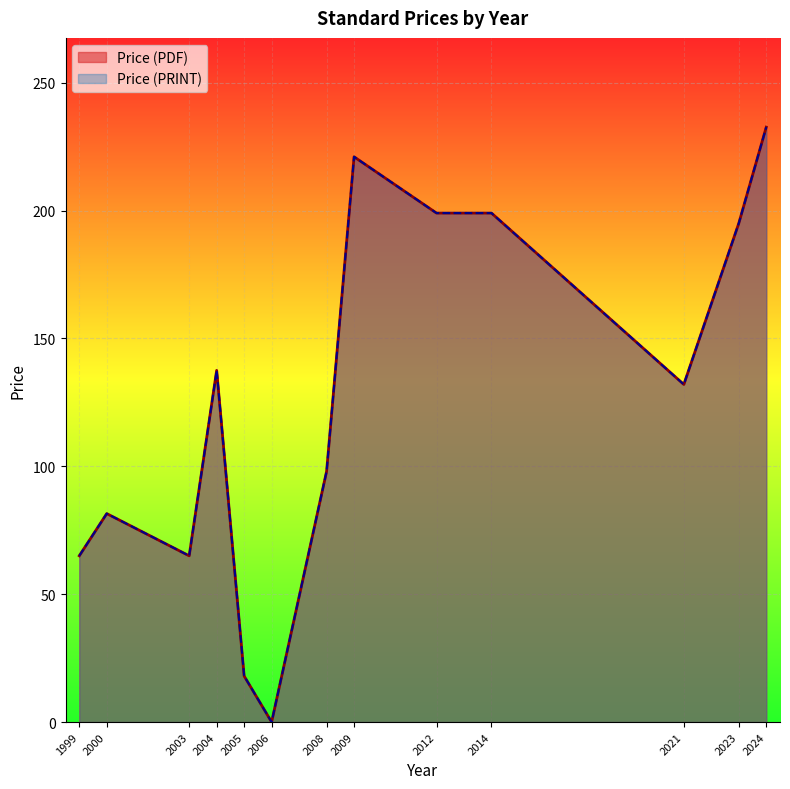

How many lines are shown in the chart?

2